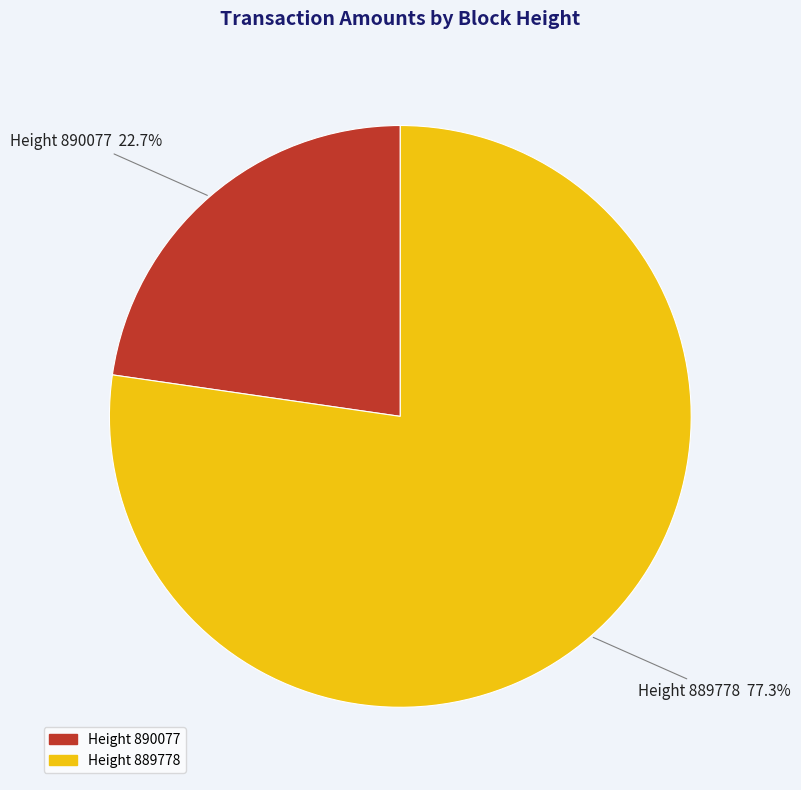

How many slices are in this pie chart?

2